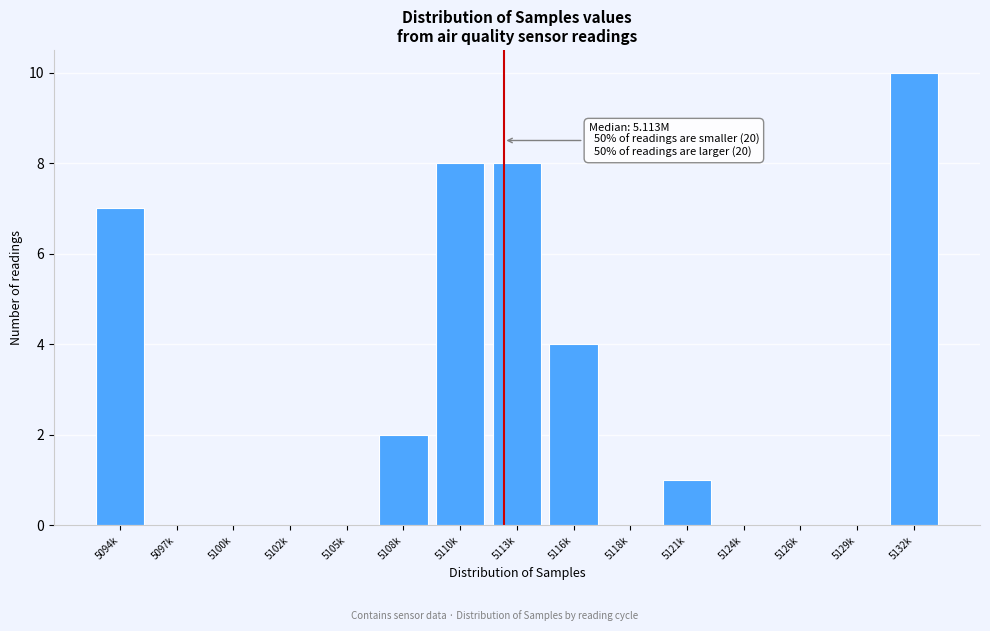

Reading left to right, extract all data points from this chart.

5094k=7	5097k=0	5100k=0	5102k=0	5105k=0	5108k=2	5110k=8	5113k=8	5116k=4	5118k=0	5121k=1	5124k=0	5126k=0	5129k=0	5132k=10